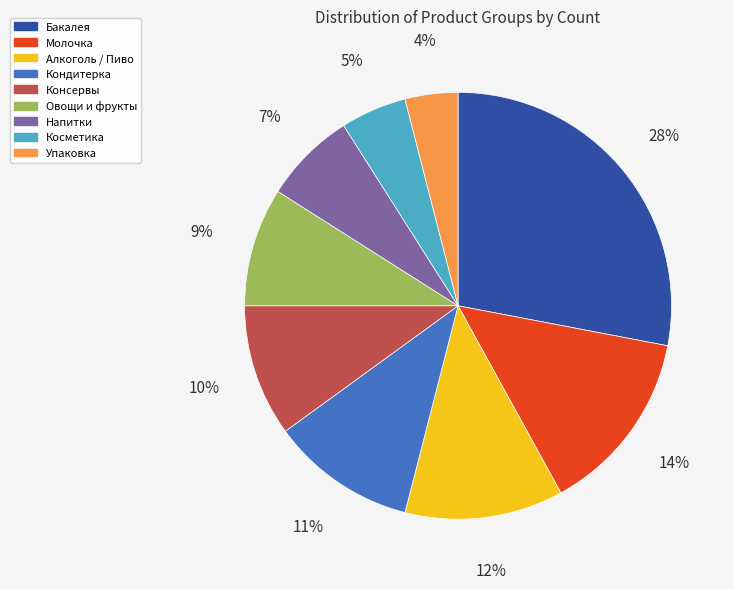

To the nearest percent, what is the difference between the Напитки and Кондитерка slice percentages?

4%